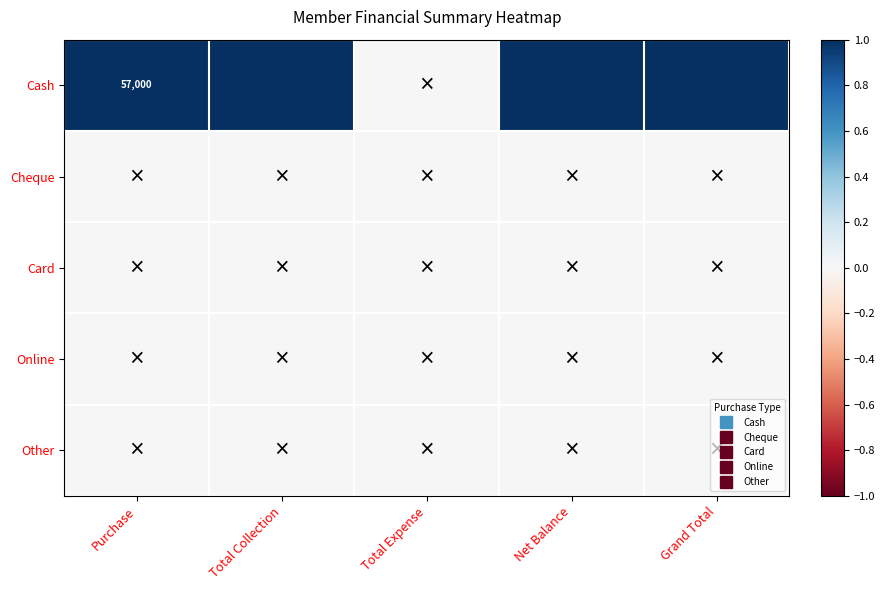

Between Purchase and Grand Total, which series saw the biggest shift?

Cash